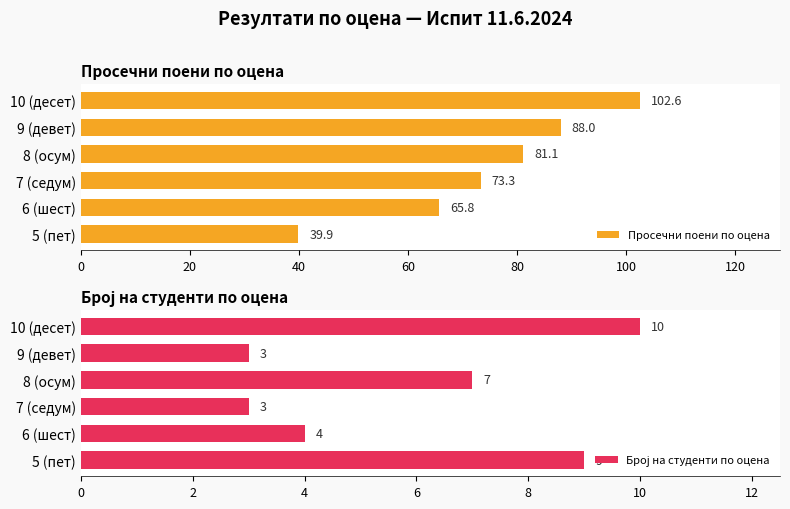

What is the value of the Просечни поени по оцена bar at the 1st from the left?

39.9